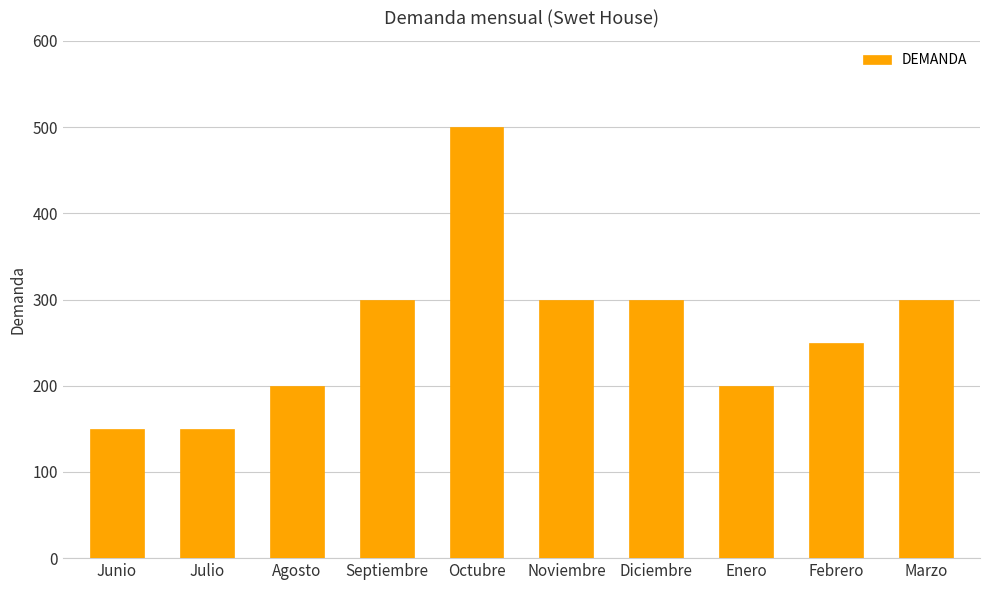

How many values are below 300?

5